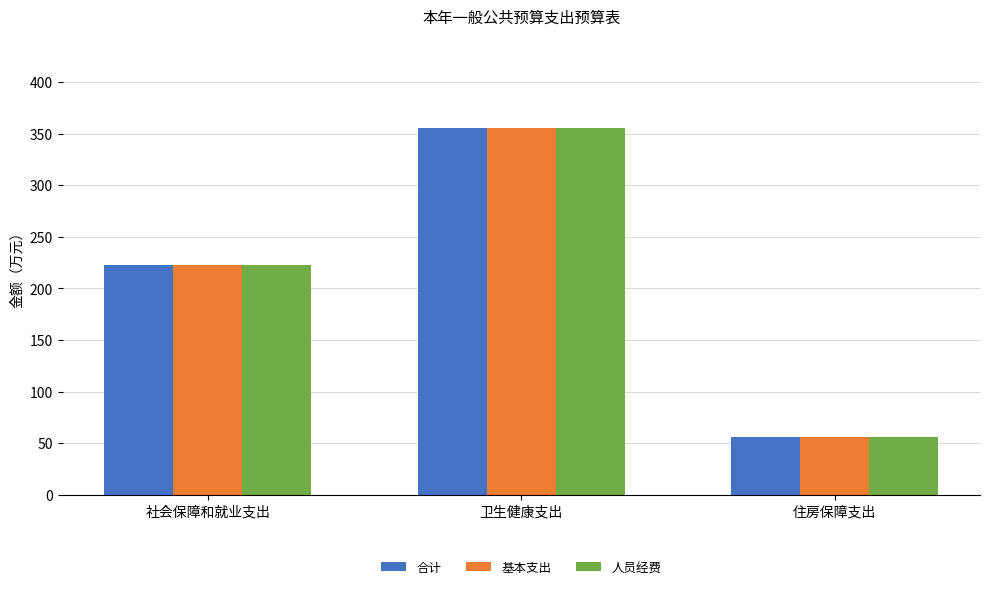

What is the total value across all series at 社会保障和就业支出?

667.8